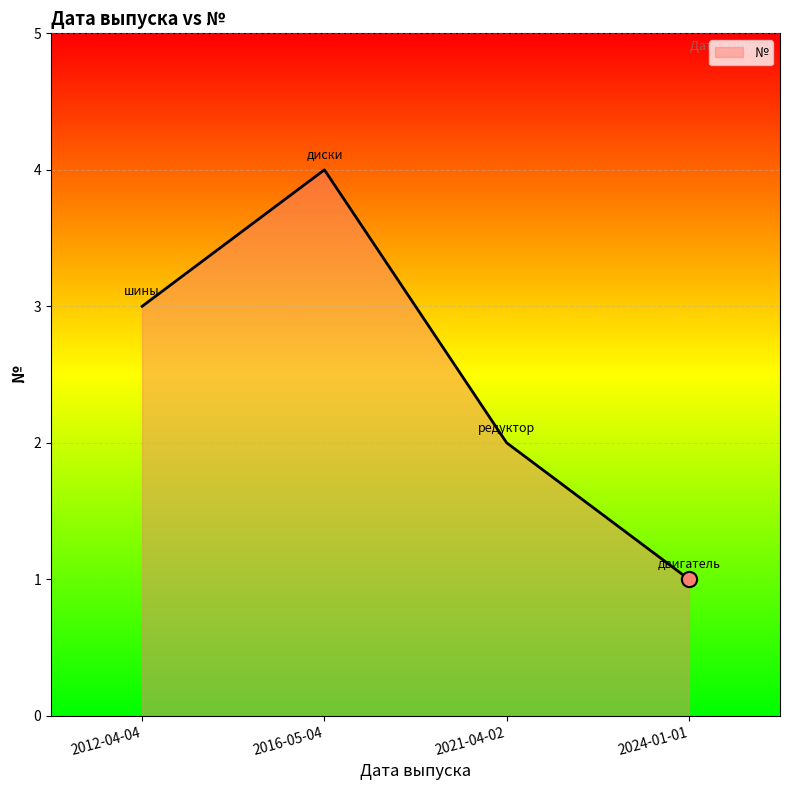

What is the ratio of the value at 2024-01-01 to the value at 2021-04-02?

0.5